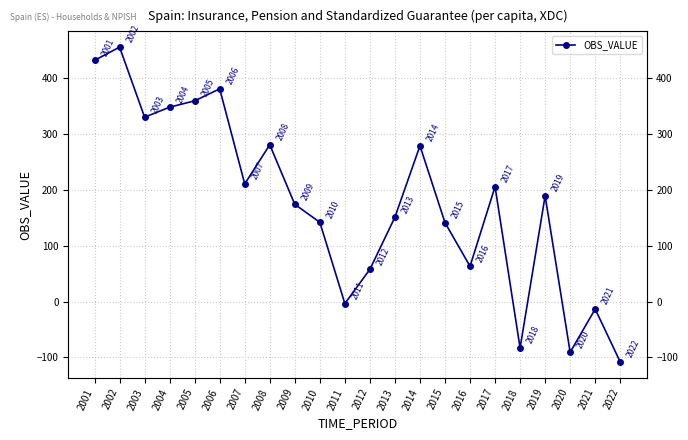

True or false: the data has more than 1 interior local peaks.

True